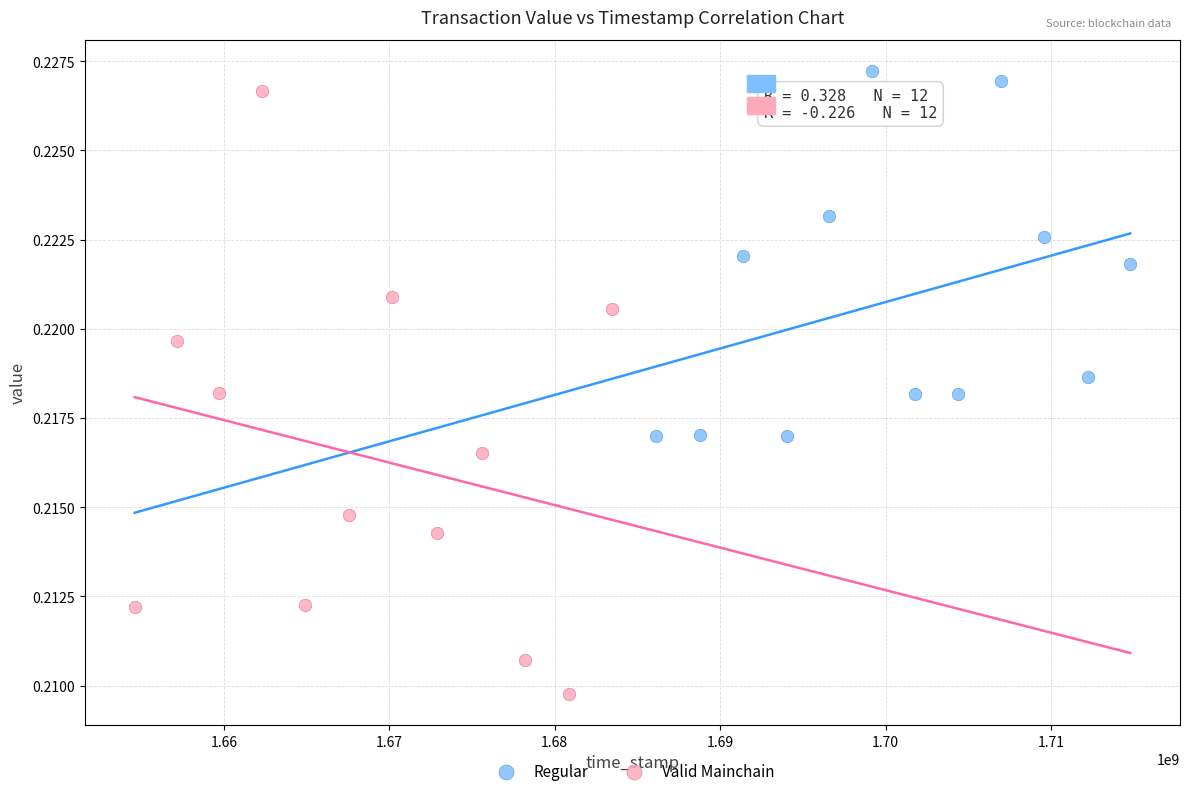

Which series contains the lowest Y value?

Valid Mainchain